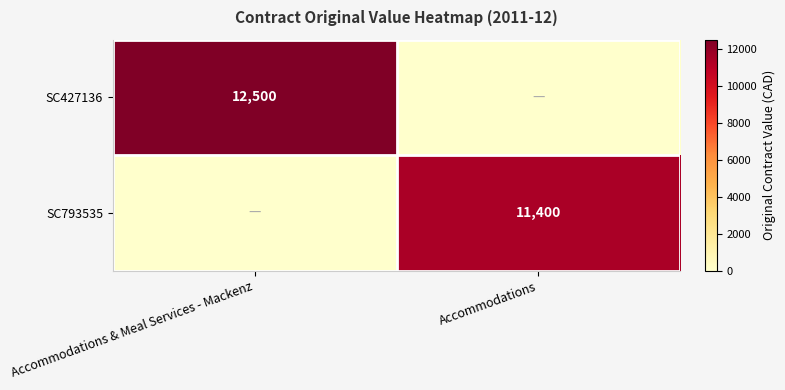

Is the value of SC427136 at Accommodations & Meal Services - Mackenz greater than the value of SC793535 at Accommodations?

Yes